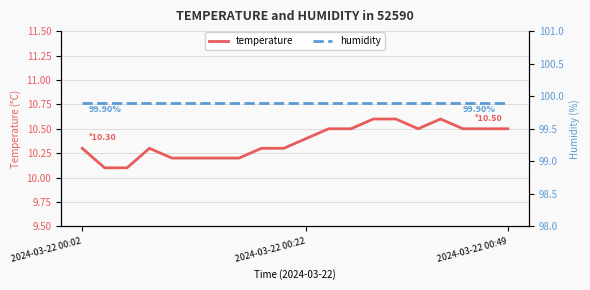

What is the value of the temperature point at the 11th from the left?

10.4